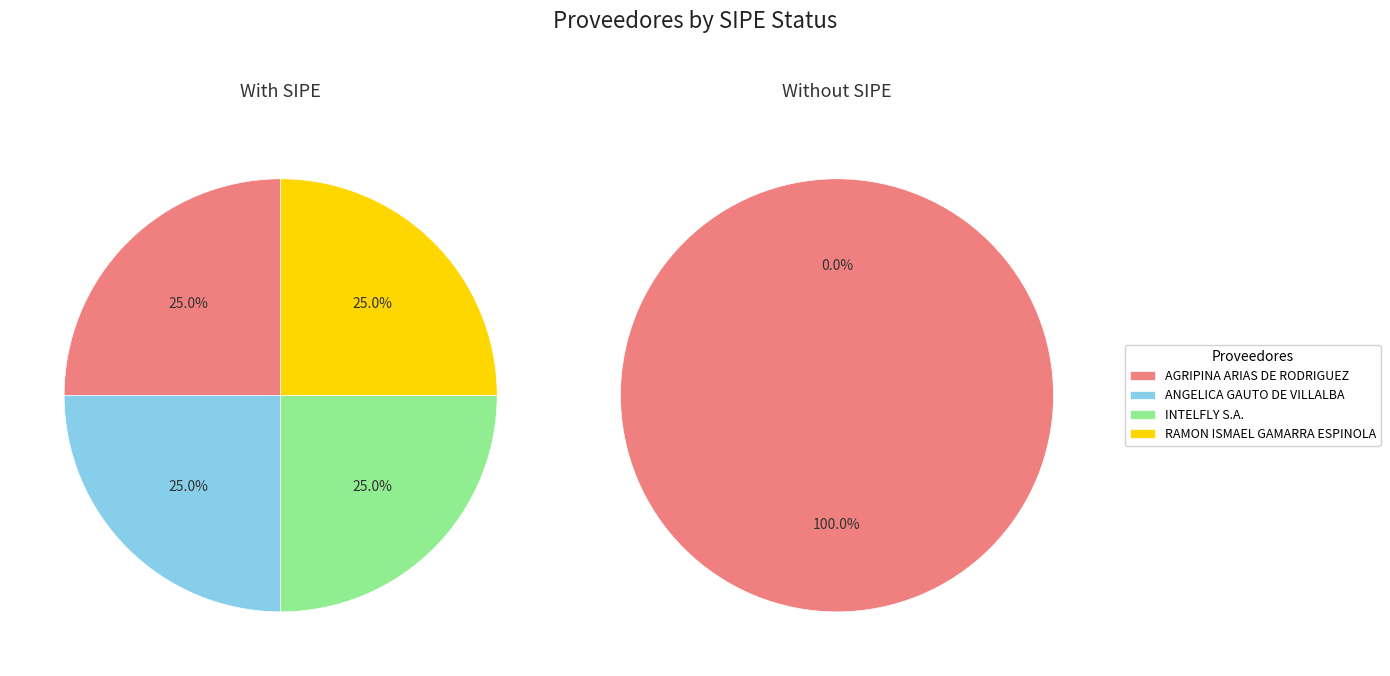

Does INTELFLY S.A. represent more than half of the total?

No